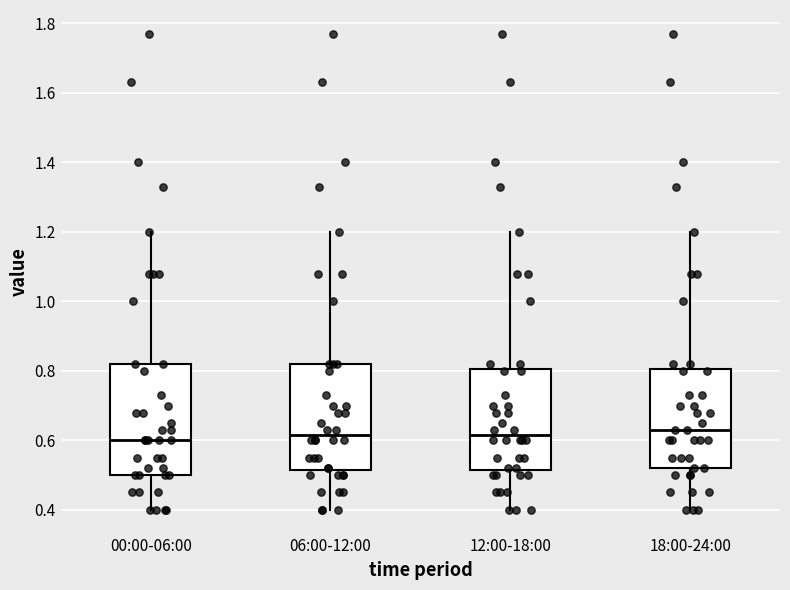

Where is the upper edge of the box for 06:00-12:00 on the y-axis? The values are not printed on the chart, so give them approximately, as read against the axis.

0.82